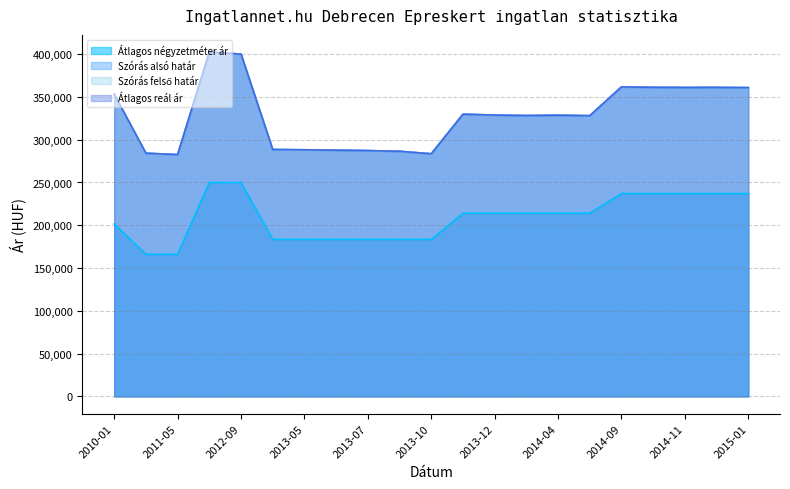

What is the maximum value for Átlagos reál ár?

402349